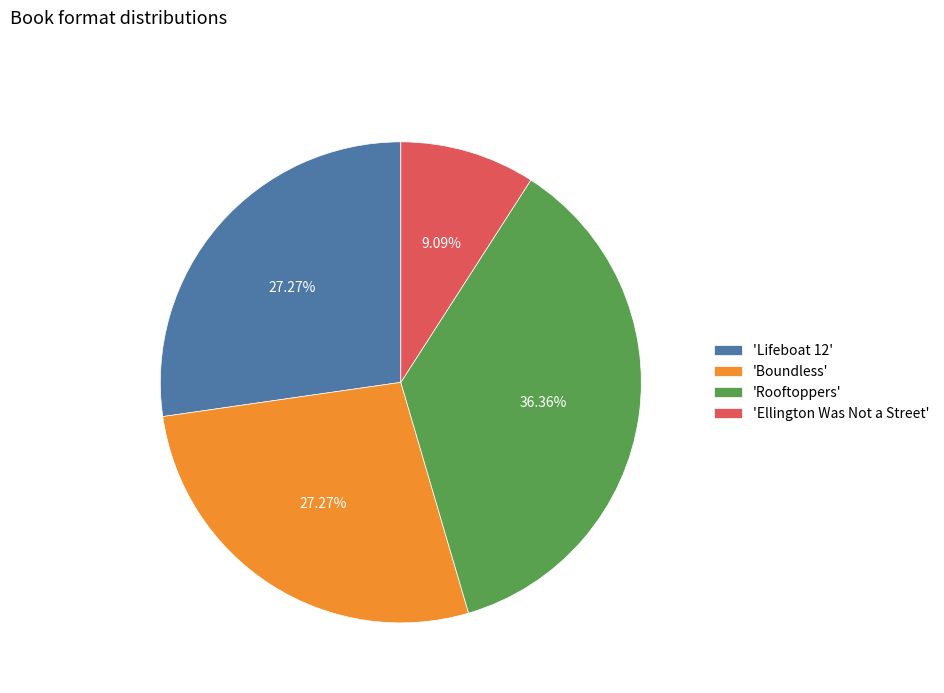

What is the ratio of the value at 'Boundless' to the value at 'Ellington Was Not a Street'?

3.0